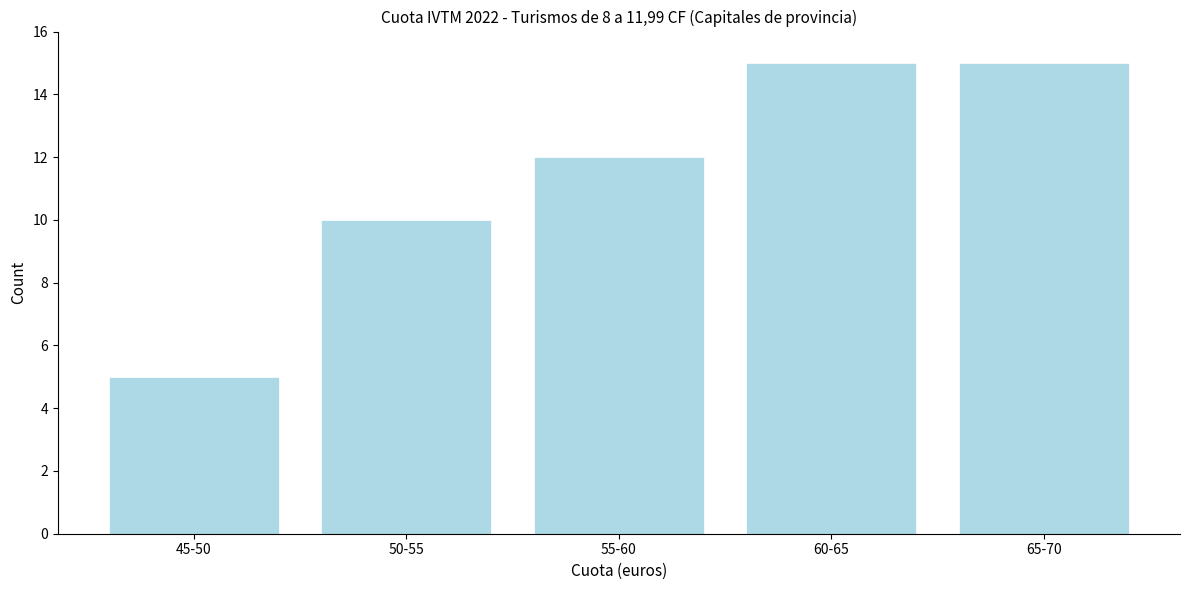

Reading left to right, list all the values displayed in this chart.

5	10	12	15	15